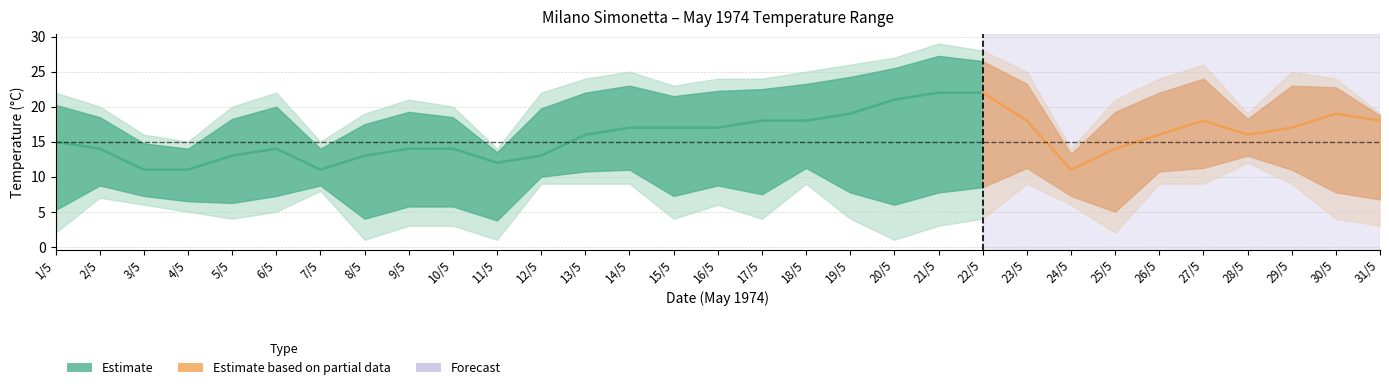

How many distinct data groups are displayed?

3